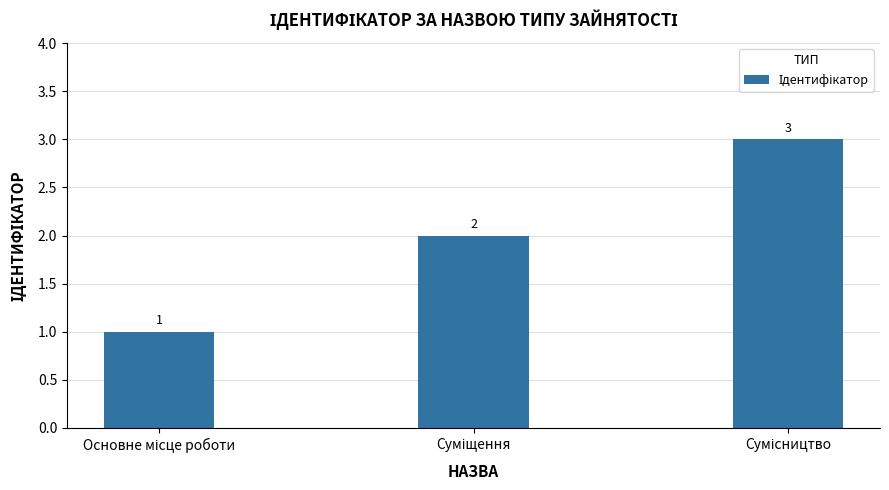

How many values are below 2?

1